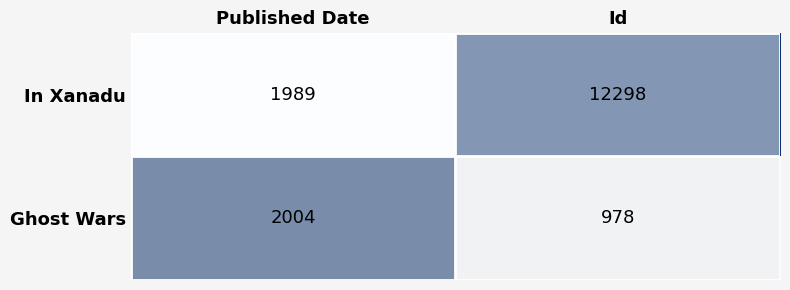

What is the minimum value for In Xanadu?

1989